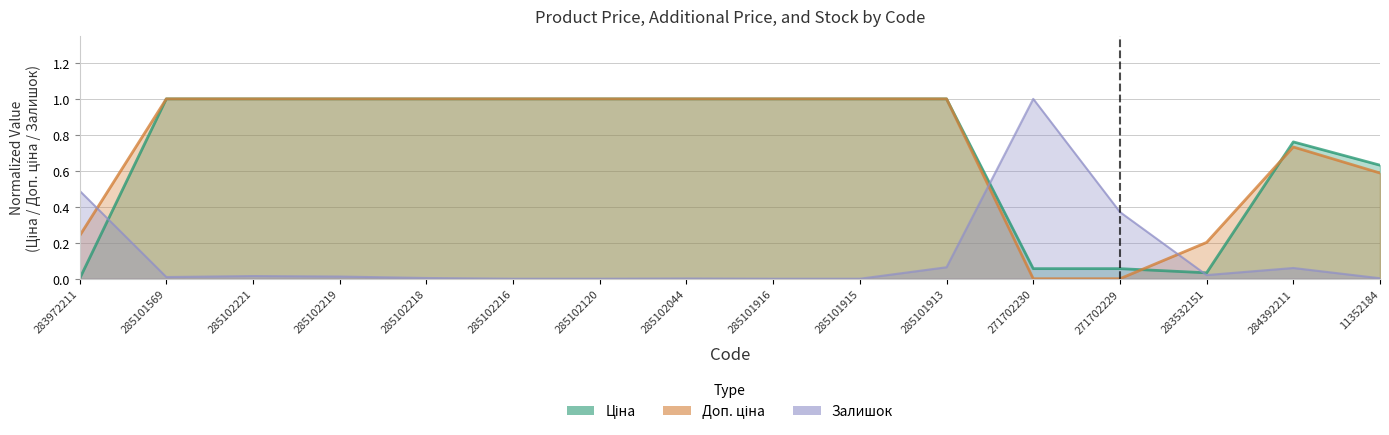

Reading left to right, what are all the values shown in this chart?

Ціна: 0.0	1.0	1.0	1.0	1.0	1.0	1.0	1.0	1.0	1.0	1.0	0.1	0.1	0.0	0.8	0.6
Доп. ціна: 0.2	1.0	1.0	1.0	1.0	1.0	1.0	1.0	1.0	1.0	1.0	0.0	0.0	0.2	0.7	0.6
Залишок: 0.5	0.0	0.0	0.0	0.0	0.0	0.0	0.0	0.0	0.0	0.1	1.0	0.4	0.0	0.1	0.0